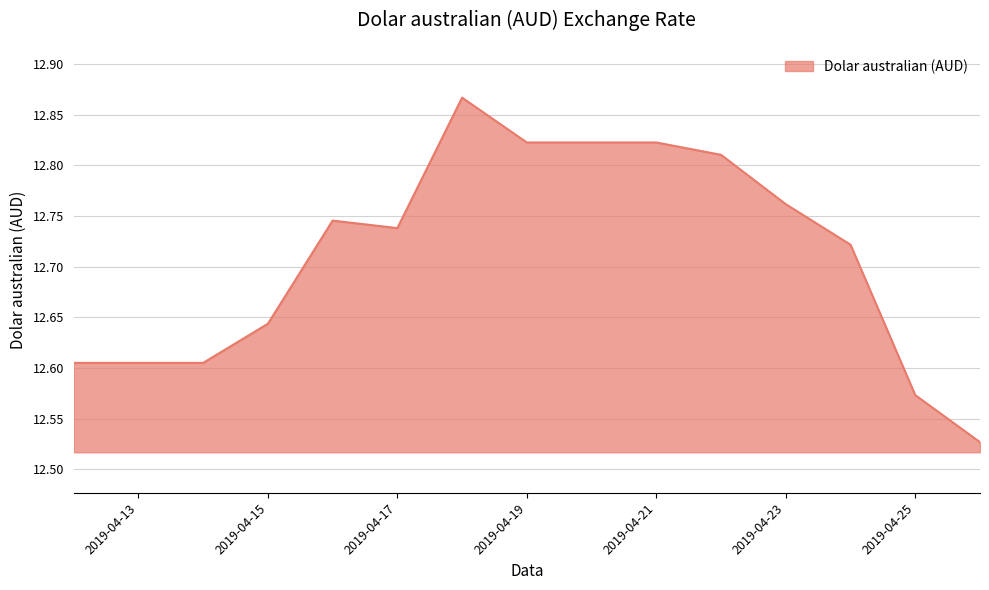

What is the difference between the maximum and minimum values?

0.3